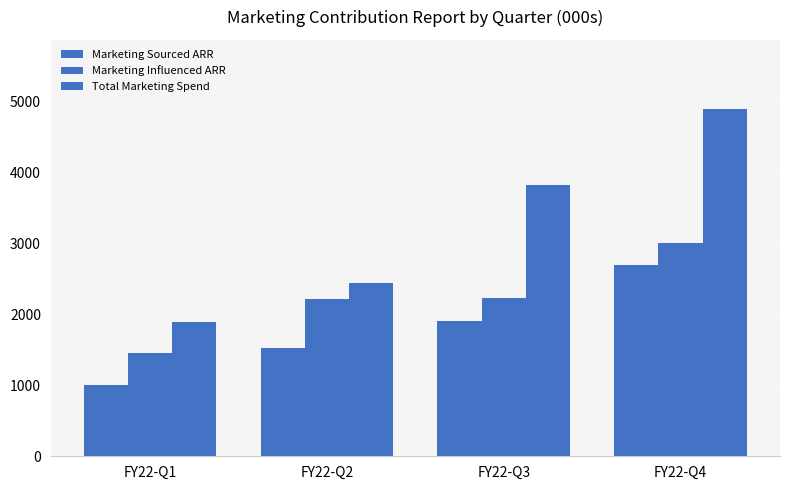

Does the chart contain any negative values?

No